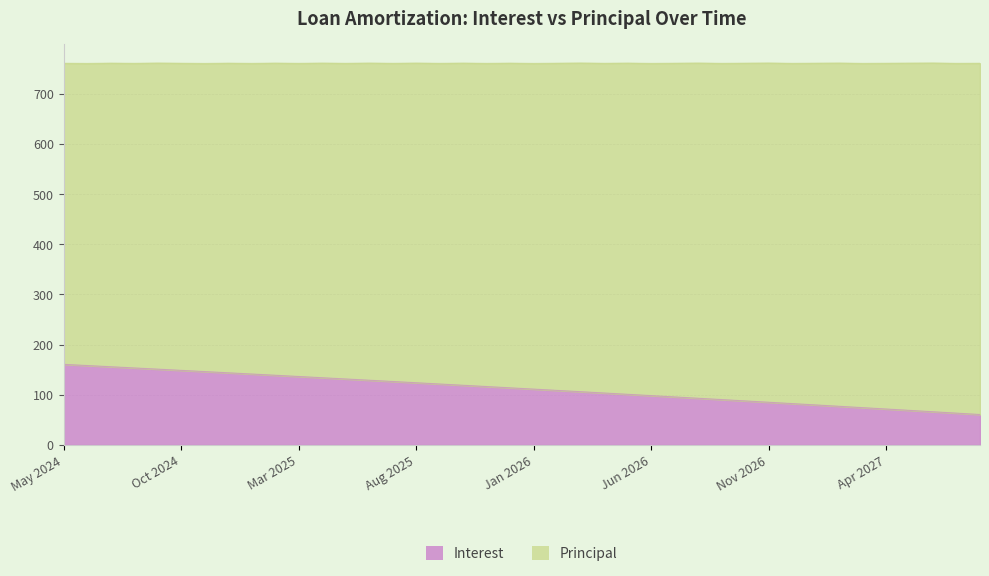

Which label corresponds to the largest value in the chart?

May 2024